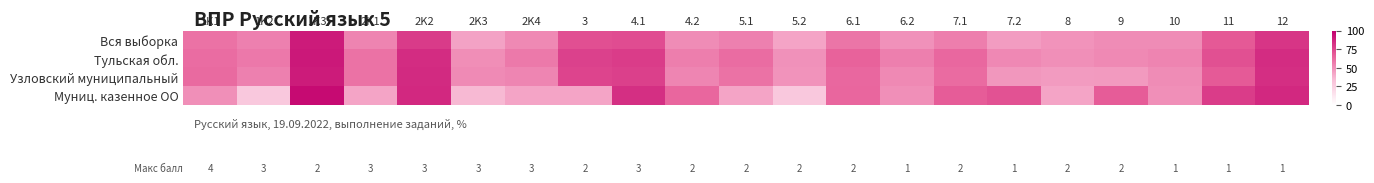

Between 5.2 and 10, which series saw the biggest shift?

Муниц. казенное ОО